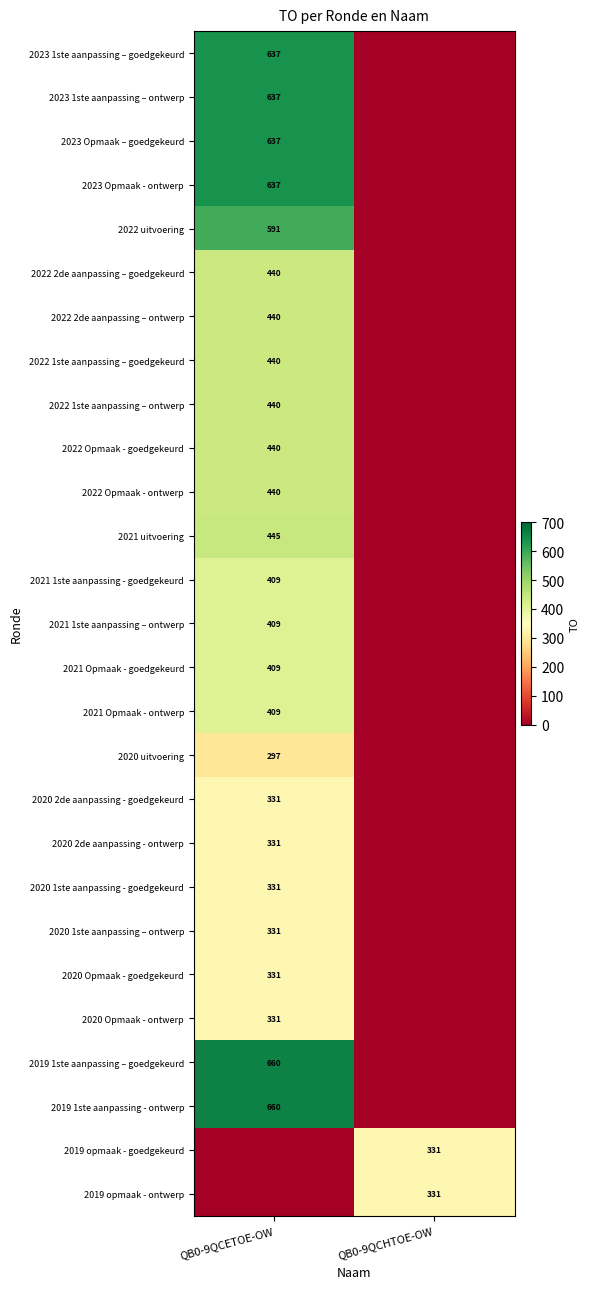

True or false: 2020 2de aanpassing - ontwerp has a value of 331 at QB0-9QCETOE-OW.

True